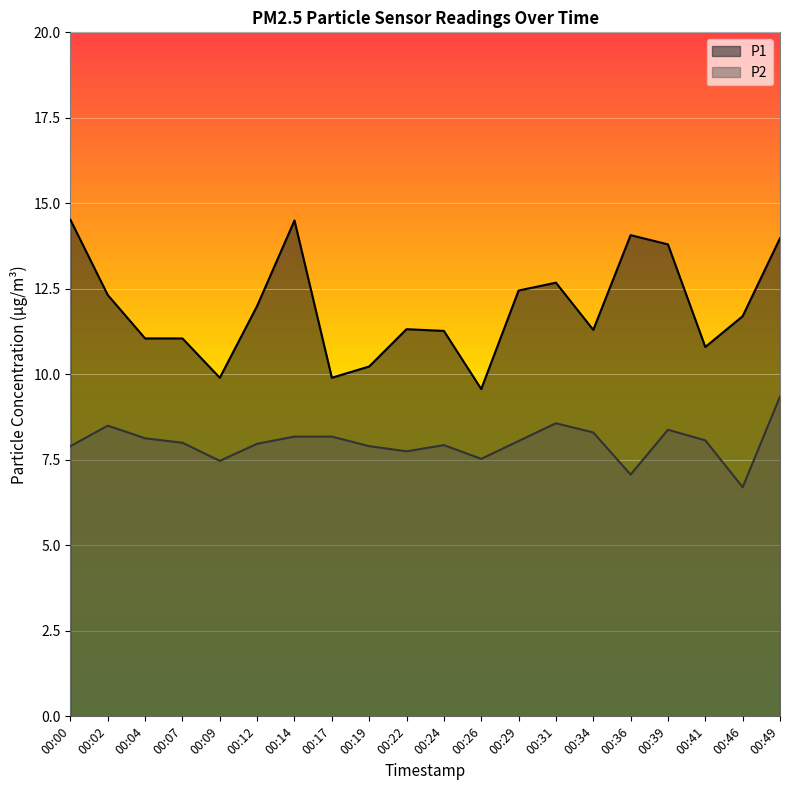

What value does the P1 series have at 00:39?

13.8